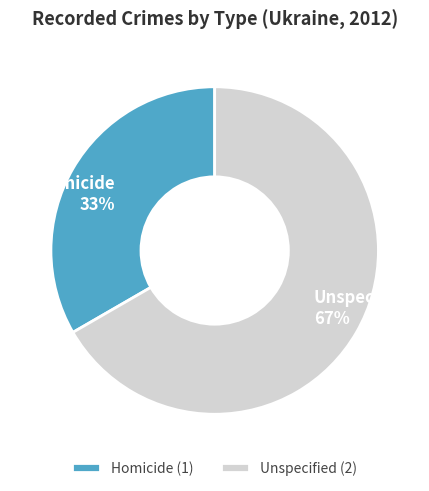

Is Homicide the majority of the pie?

No